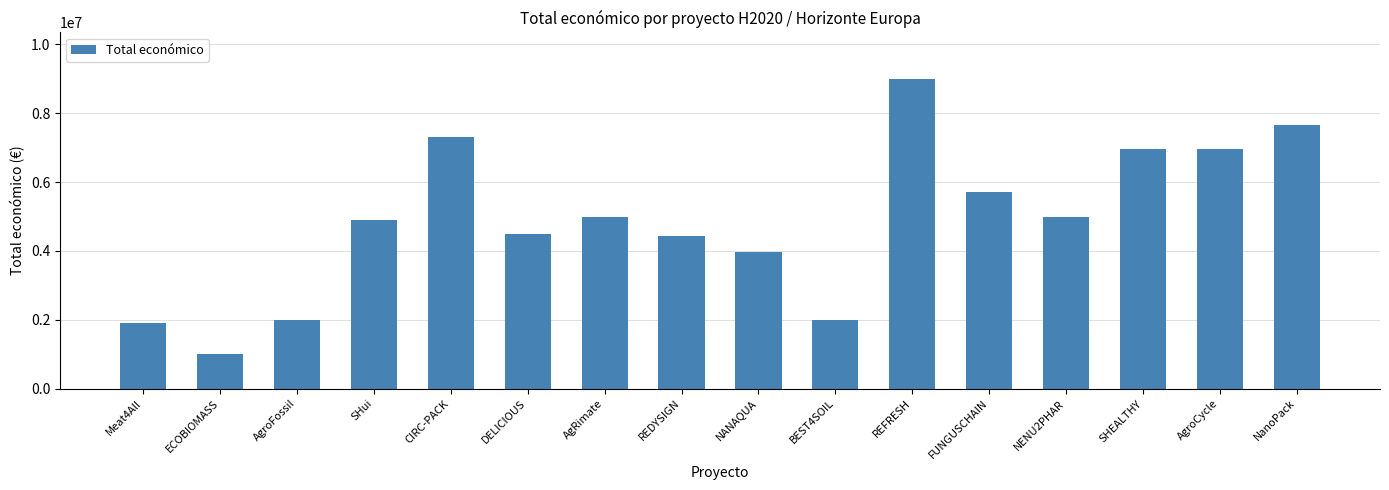

What position from the left is BEST4SOIL?

10